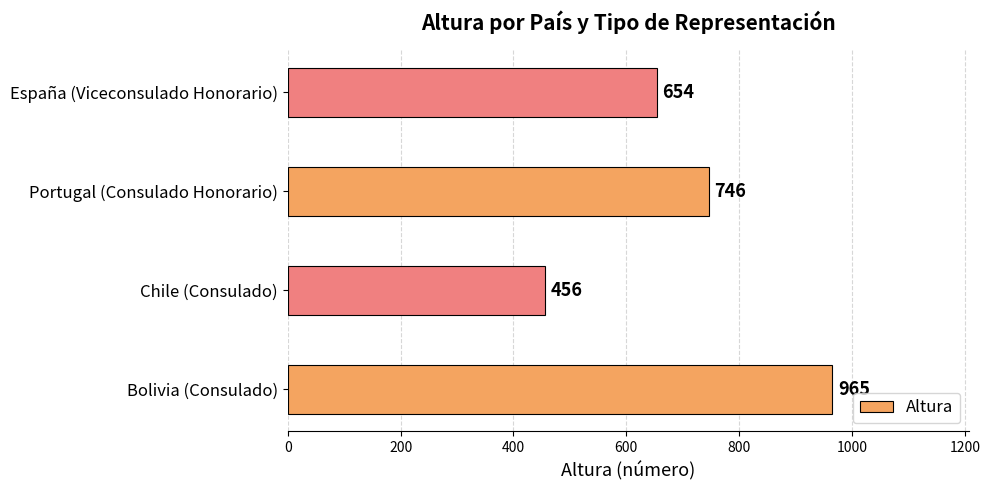

The value at España (Viceconsulado Honorario) is 914. True or false?

False